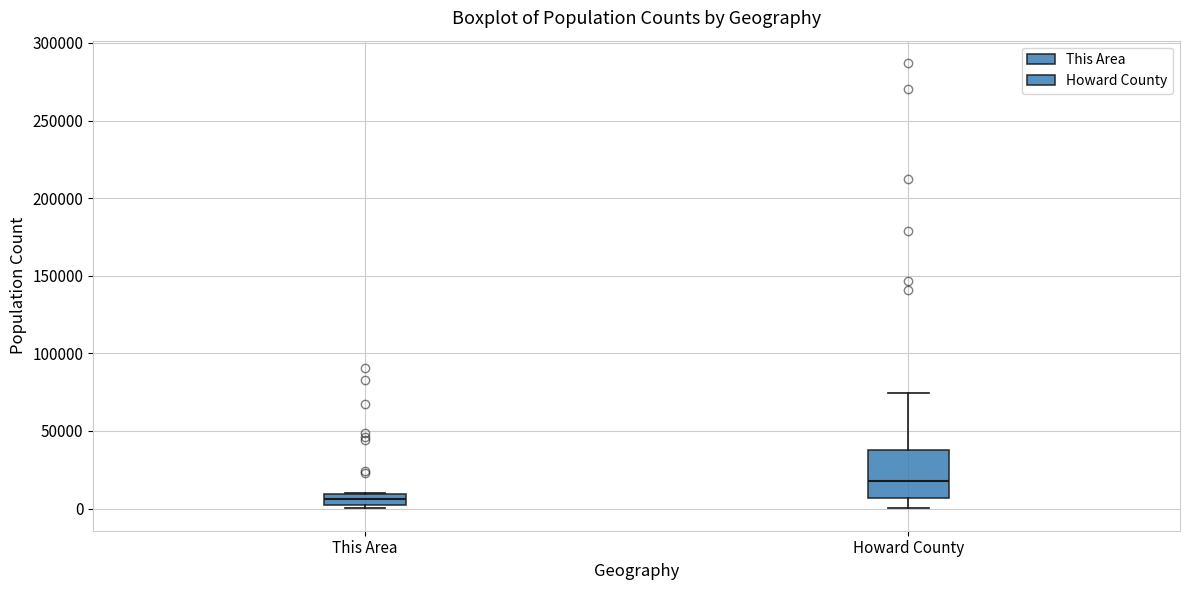

Which box has the highest median line?

Howard County